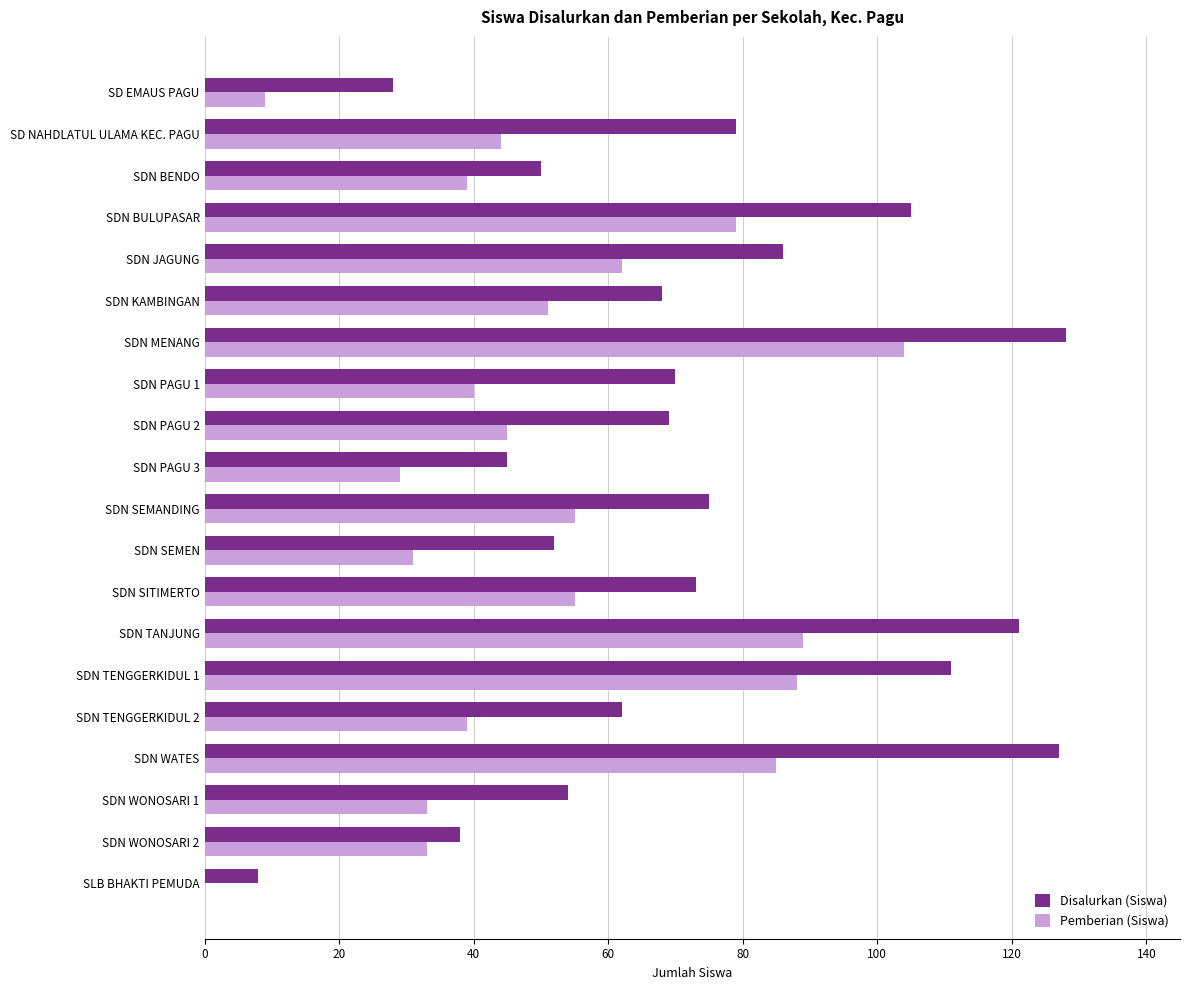

The value of Pemberian (Siswa) at SD NAHDLATUL ULAMA KEC. PAGU is 61. True or false?

False